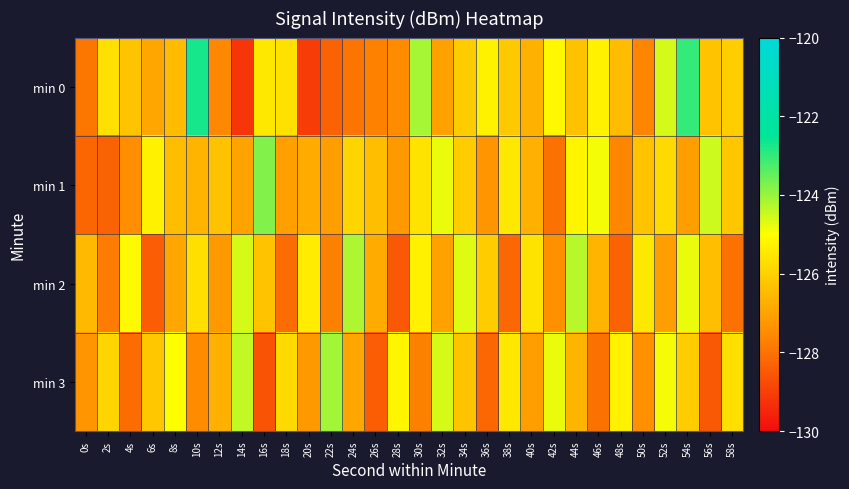

Reading left to right, list all the values displayed in this chart.

min 0: 0s=-127.9	2s=-125.7	4s=-126.3	6s=-126.9	8s=-126.5	10s=-122.7	12s=-127.6	14s=-129.2	16s=-125.5	18s=-125.6	20s=-129.0	22s=-128.3	24s=-127.9	26s=-127.7	28s=-127.5	30s=-124.1	32s=-127.0	34s=-126.1	36s=-125.3	38s=-126.2	40s=-126.7	42s=-125.1	44s=-126.3	46s=-125.3	48s=-126.4	50s=-127.6	52s=-124.6	54s=-123.0	56s=-126.3	58s=-126.1
min 1: 0s=-128.2	2s=-128.3	4s=-127.4	6s=-125.3	8s=-126.4	10s=-126.6	12s=-126.3	14s=-127.0	16s=-123.8	18s=-127.1	20s=-126.8	22s=-127.1	24s=-125.9	26s=-126.4	28s=-127.2	30s=-125.6	32s=-124.8	34s=-126.1	36s=-127.3	38s=-125.5	40s=-126.7	42s=-128.0	44s=-125.2	46s=-124.9	48s=-127.6	50s=-126.3	52s=-125.8	54s=-127.1	56s=-124.5	58s=-126.2
min 2: 0s=-126.5	2s=-127.8	4s=-125.1	6s=-128.4	8s=-126.9	10s=-125.7	12s=-127.2	14s=-124.6	16s=-126.3	18s=-128.1	20s=-125.4	22s=-127.7	24s=-124.2	26s=-126.8	28s=-128.5	30s=-125.3	32s=-127.0	34s=-124.7	36s=-126.1	38s=-128.2	40s=-125.6	42s=-127.4	44s=-124.3	46s=-126.6	48s=-128.3	50s=-125.5	52s=-127.1	54s=-124.8	56s=-126.4	58s=-128.0
min 3: 0s=-127.3	2s=-125.9	4s=-128.1	6s=-126.2	8s=-125.0	10s=-127.5	12s=-126.7	14s=-124.4	16s=-128.6	18s=-125.8	20s=-127.2	22s=-124.1	24s=-126.9	26s=-128.4	28s=-125.2	30s=-127.7	32s=-124.6	34s=-126.3	36s=-128.2	38s=-125.5	40s=-127.1	42s=-124.8	44s=-126.6	46s=-128.0	48s=-125.3	50s=-127.4	52s=-124.9	54s=-126.1	56s=-128.5	58s=-125.7